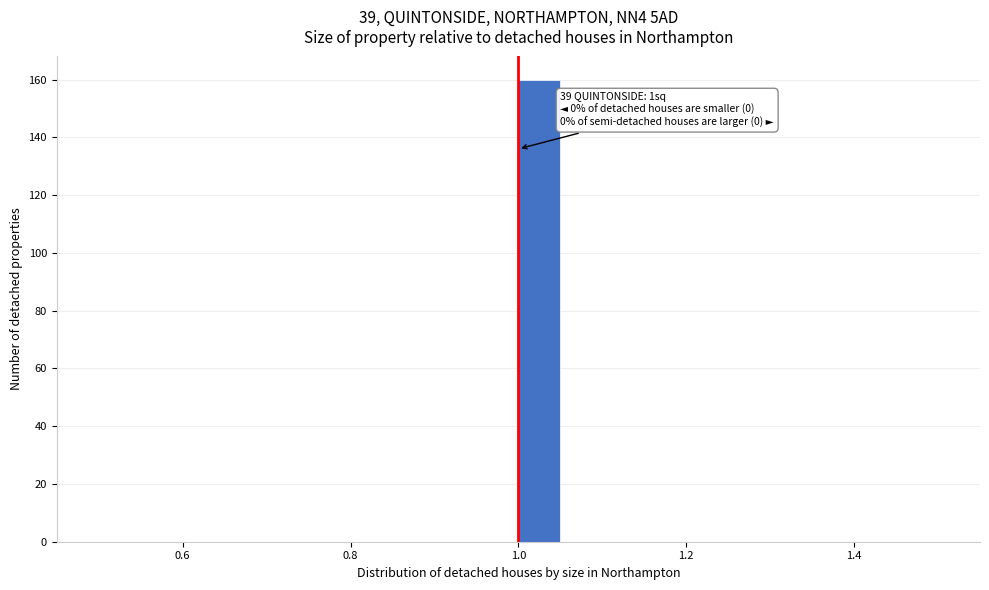

Around what value on the x-axis is the tallest bar? Give the approximate position of its centre, as read against the axis.

1.02